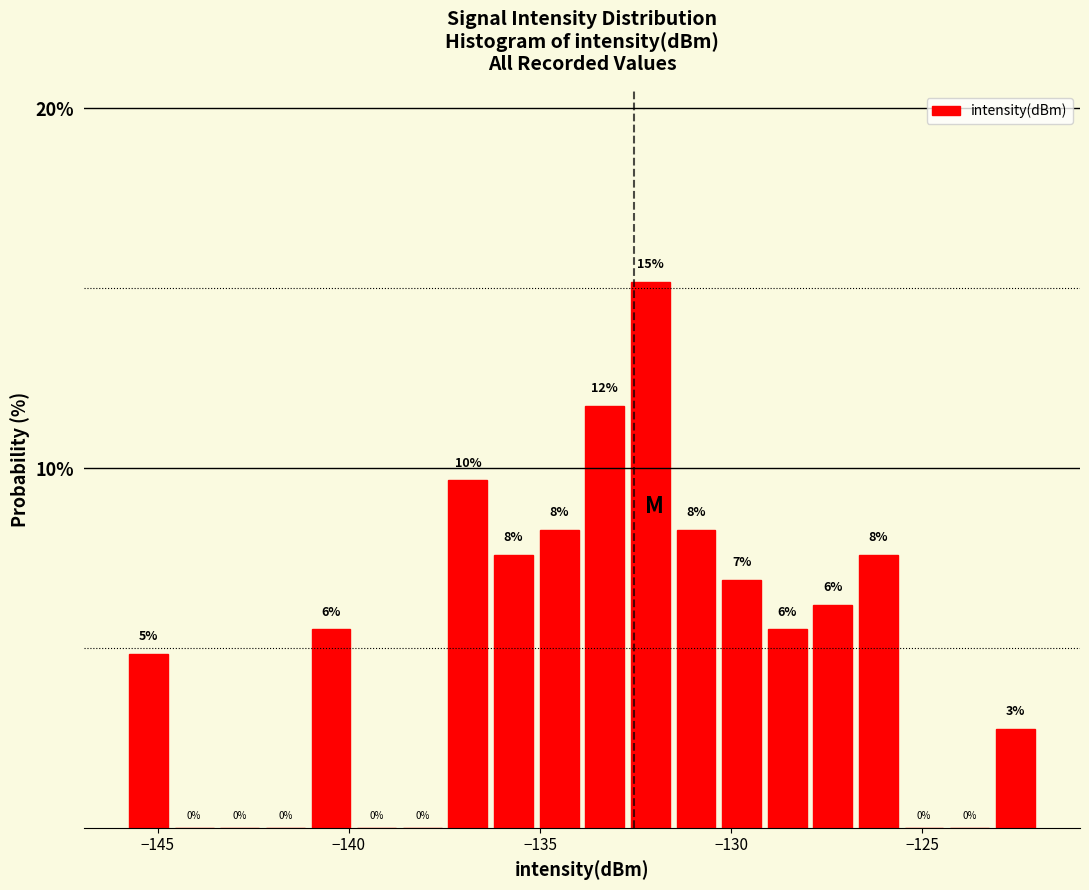

Read against the x-axis, roughly where is the centre of the tallest bar?

-132.0